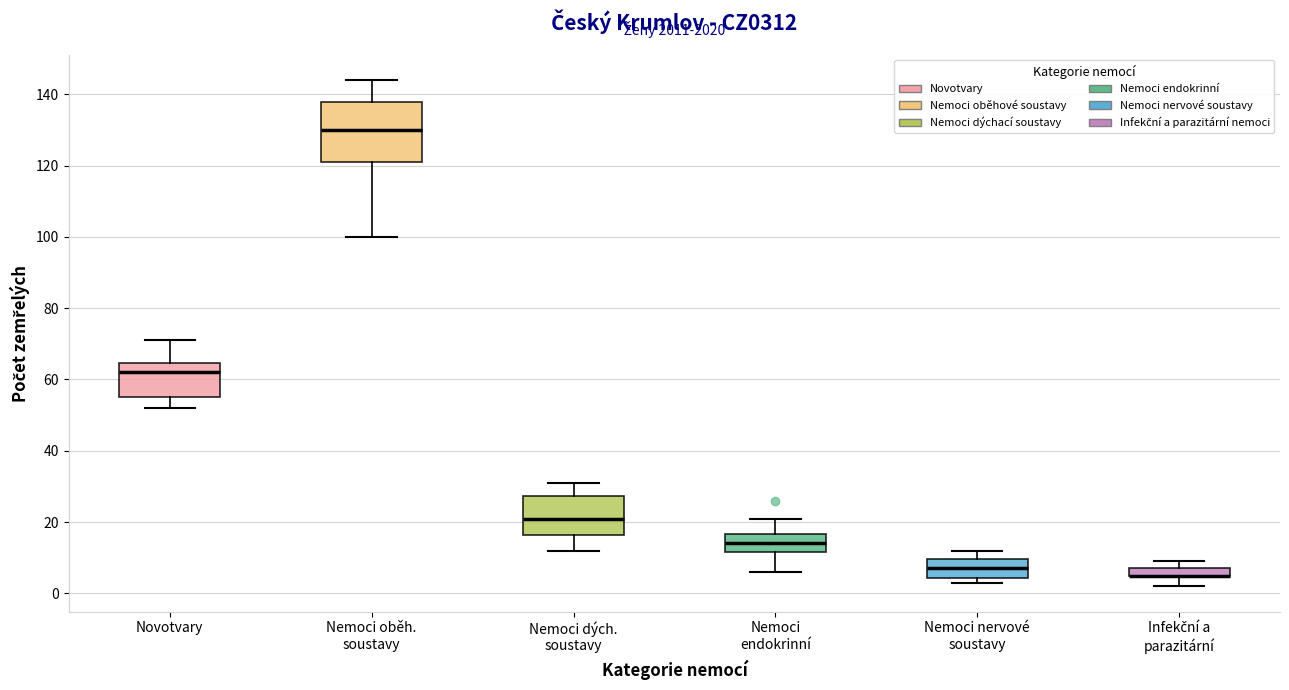

Where does the upper whisker of the box for Nemoci oběh. soustavy end on the y-axis? The values are not printed on the chart, so give them approximately, as read against the axis.

144